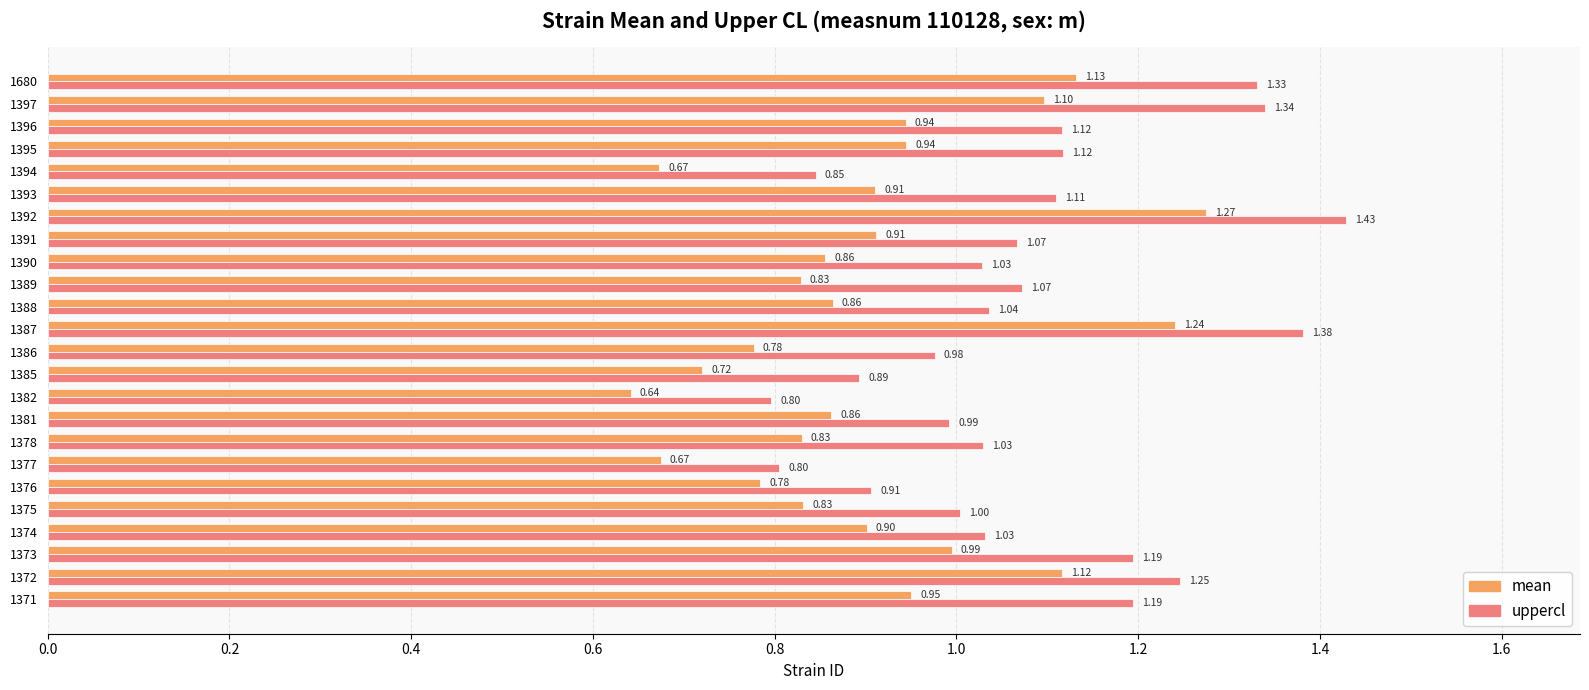

Count the number of categories in the chart.

24